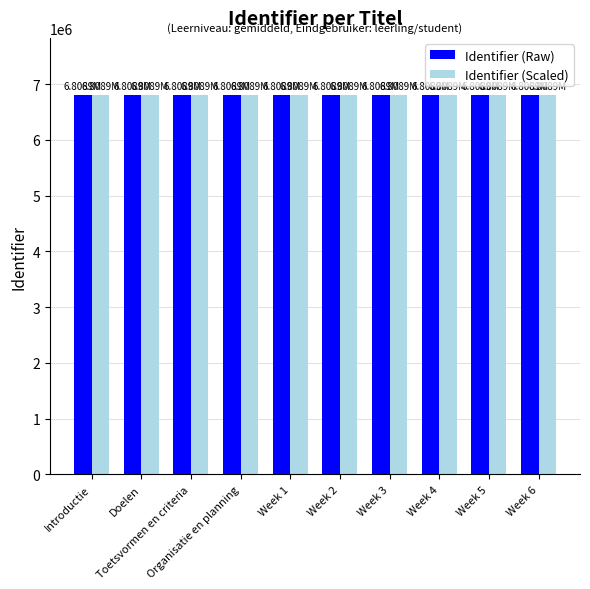

What is the sum of all Identifier (Raw) values?

68089251